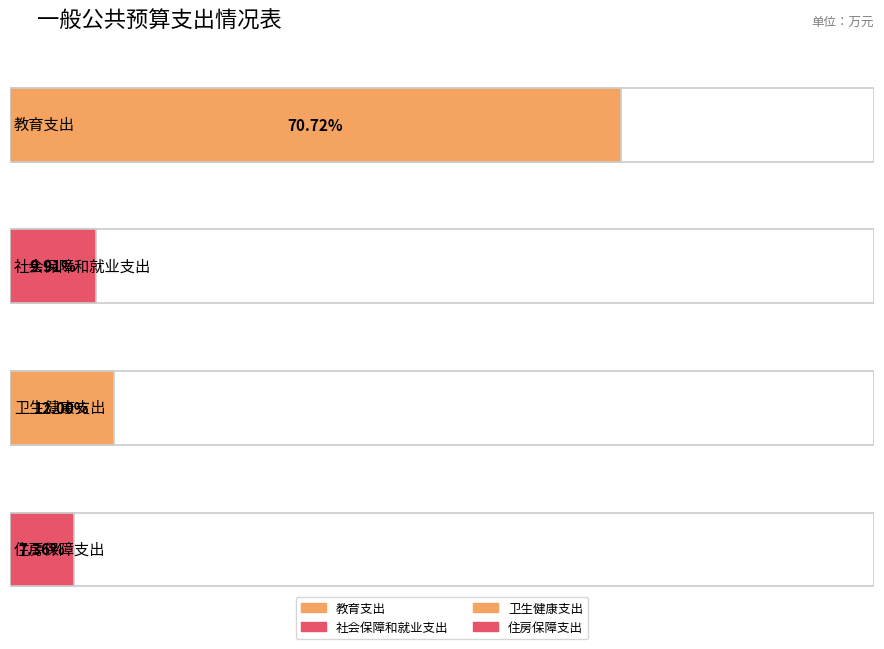

Which label corresponds to the smallest value in the chart?

住房保障支出